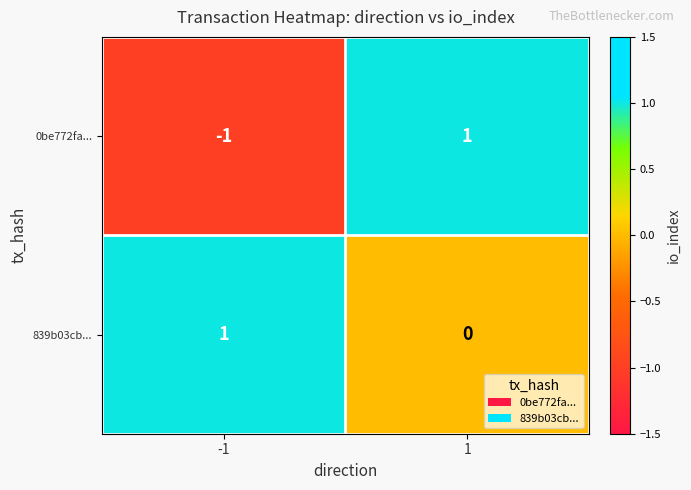

What is the greatest value displayed?

1